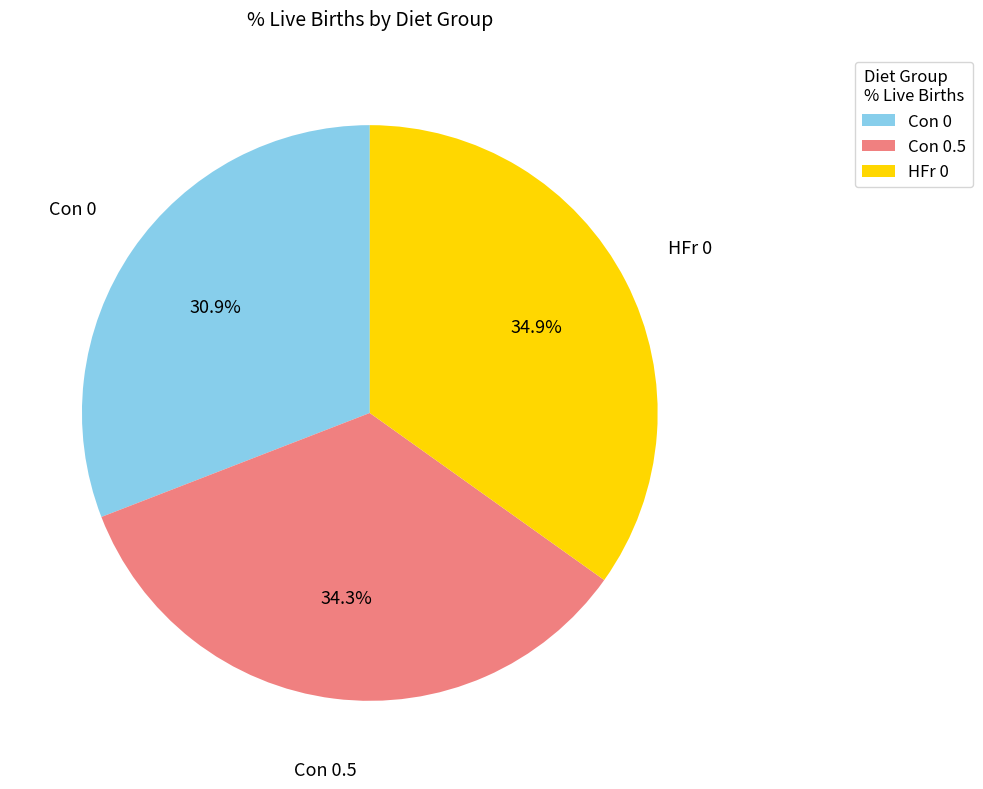

Does Con 0 represent more than half of the total?

No